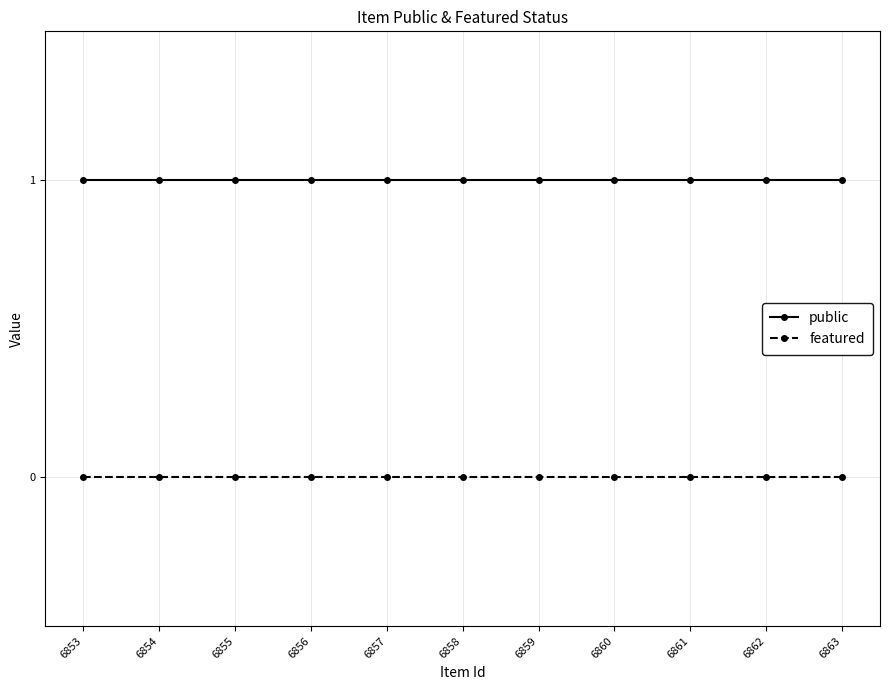

At 6862, list the series in order from largest to smallest.

public, featured